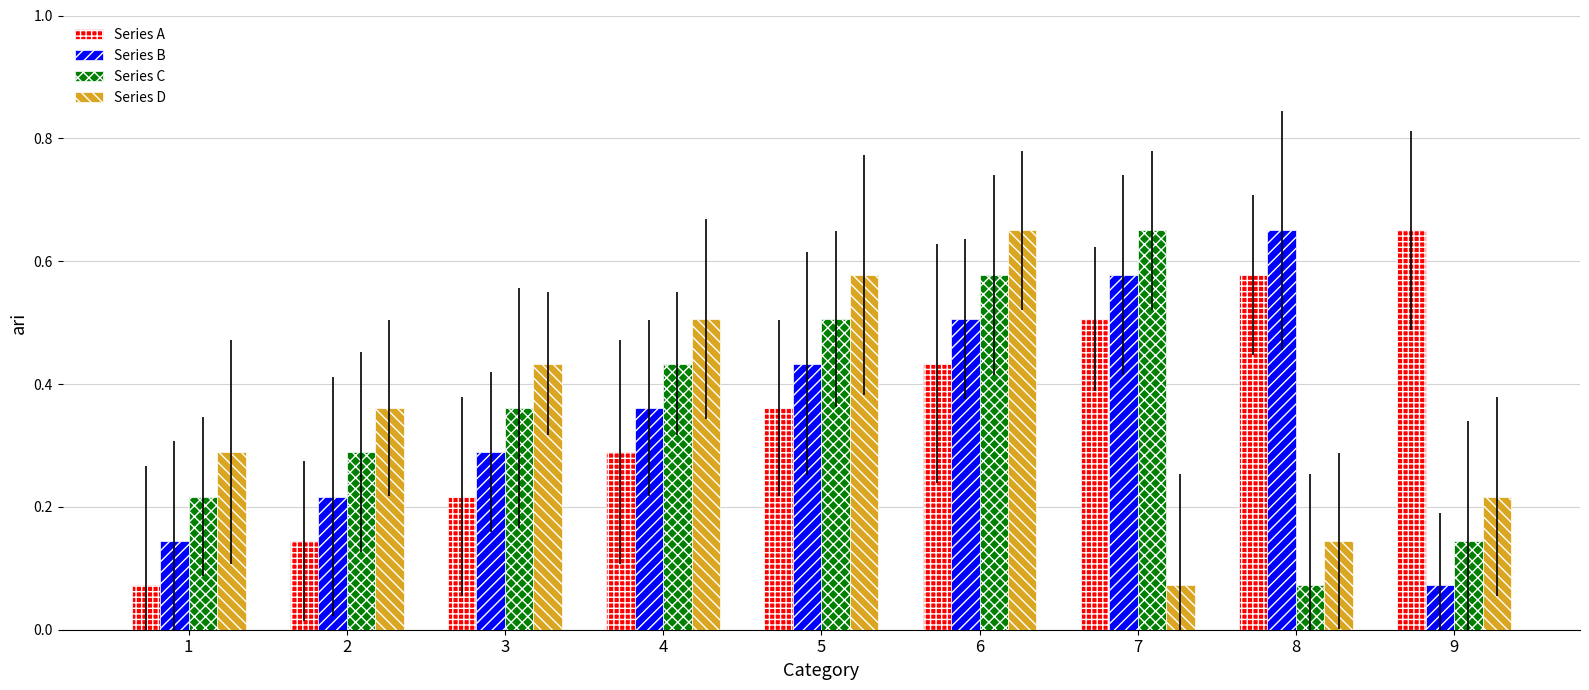

Rank the series at 6 from highest to lowest value.

Series D, Series C, Series B, Series A